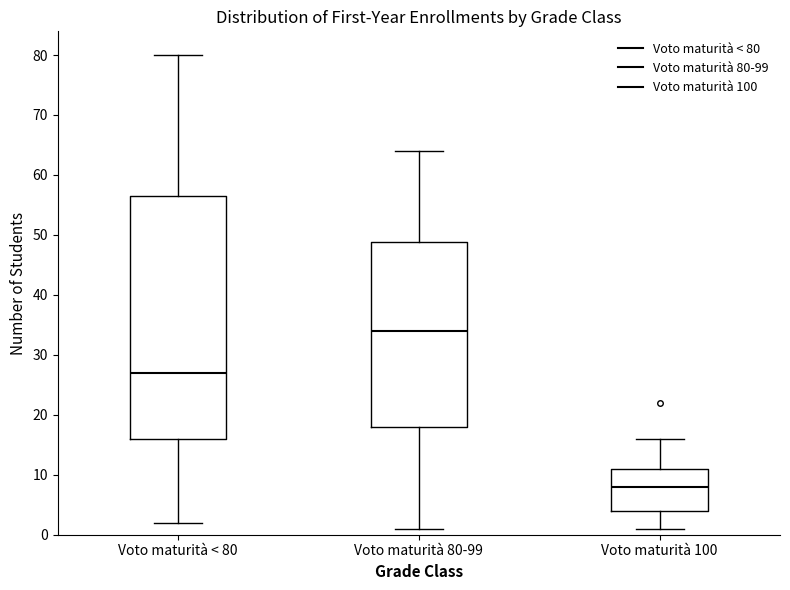

Which box's median line is the lowest?

Voto maturità 100